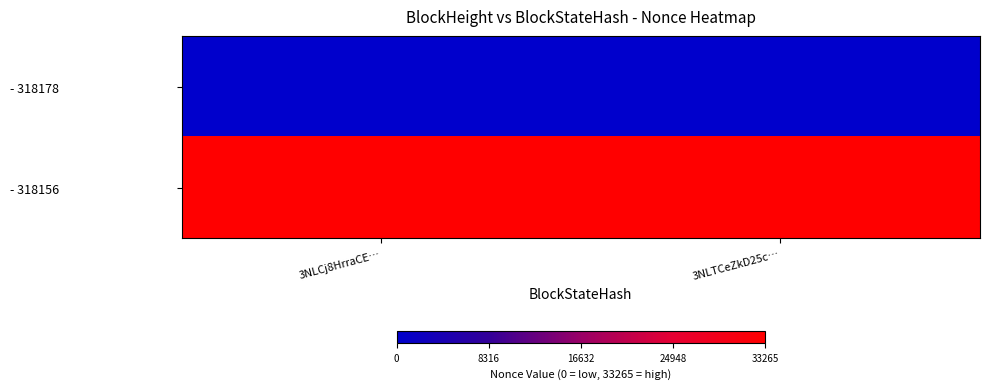

How many data points does each series have?

2